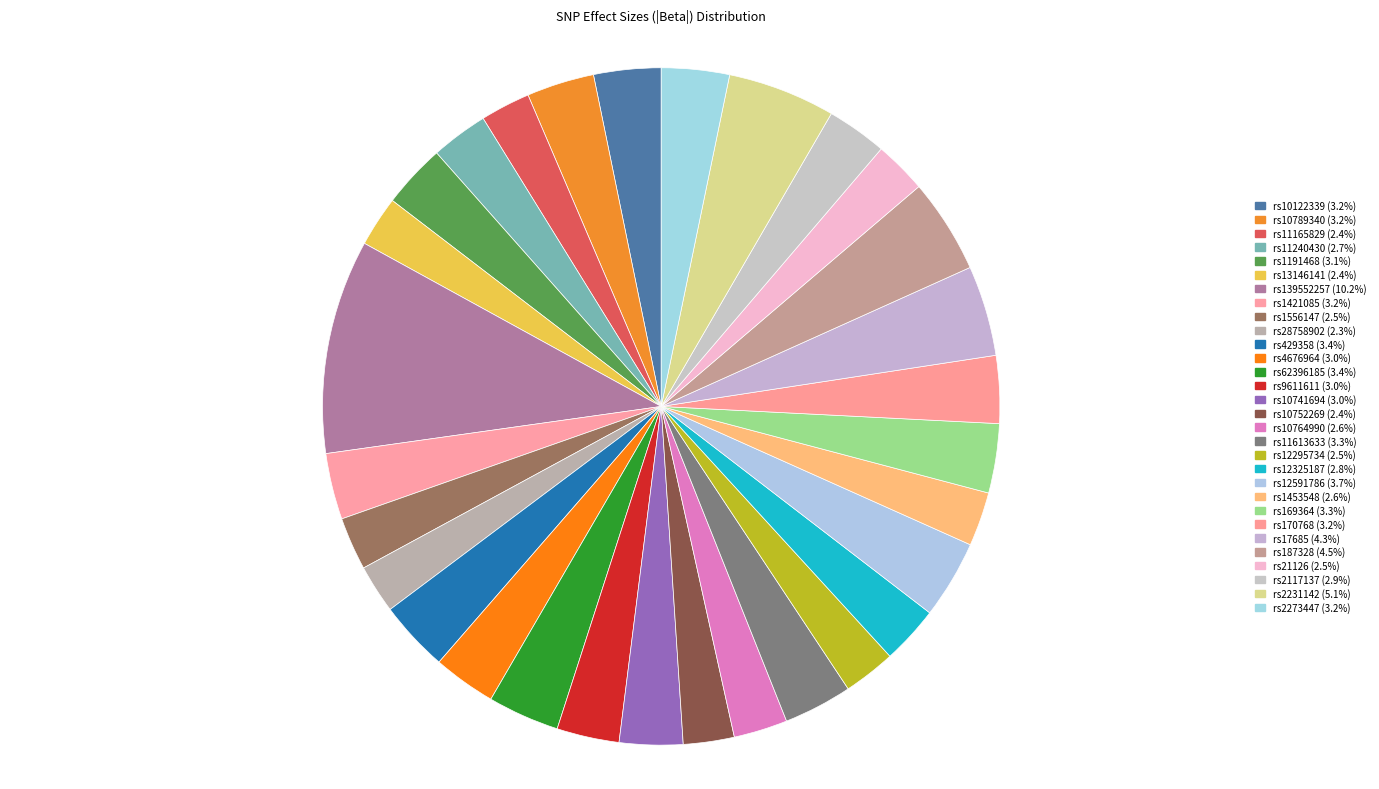

Rank the categories by value from lowest to highest.

rs28758902, rs11165829, rs13146141, rs10752269, rs12295734, rs21126, rs1556147, rs10764990, rs1453548, rs11240430, rs12325187, rs2117137, rs9611611, rs4676964, rs10741694, rs1191468, rs1421085, rs10122339, rs170768, rs10789340, rs2273447, rs11613633, rs169364, rs429358, rs62396185, rs12591786, rs17685, rs187328, rs2231142, rs139552257